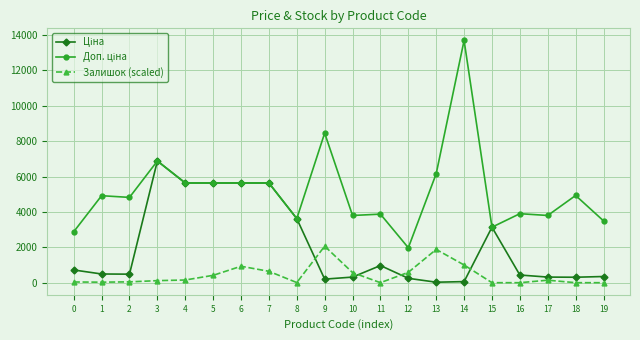

What is the value of the Залишок (scaled) point at the 6th from the left?

415.7